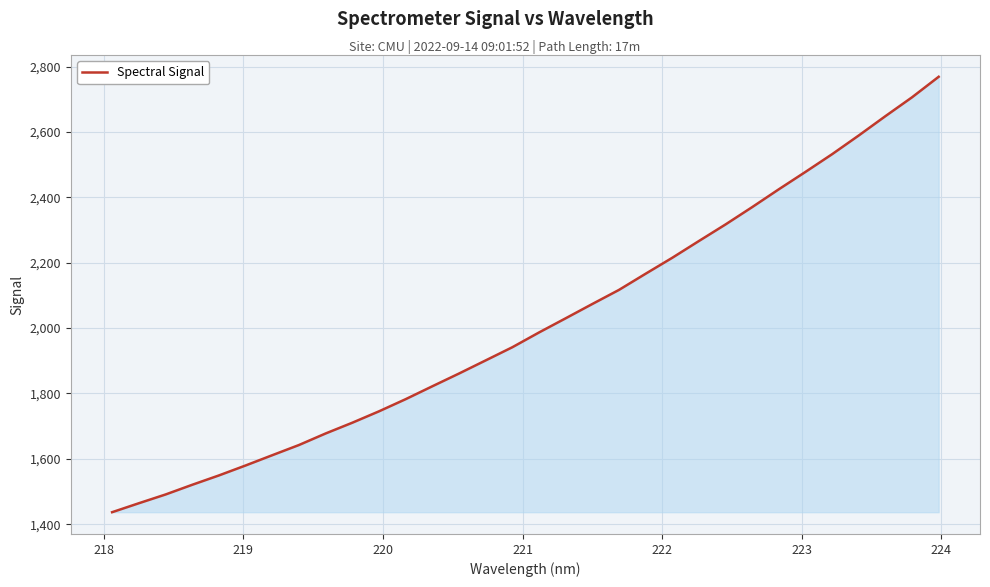

What is the sum of all values?

64427.3